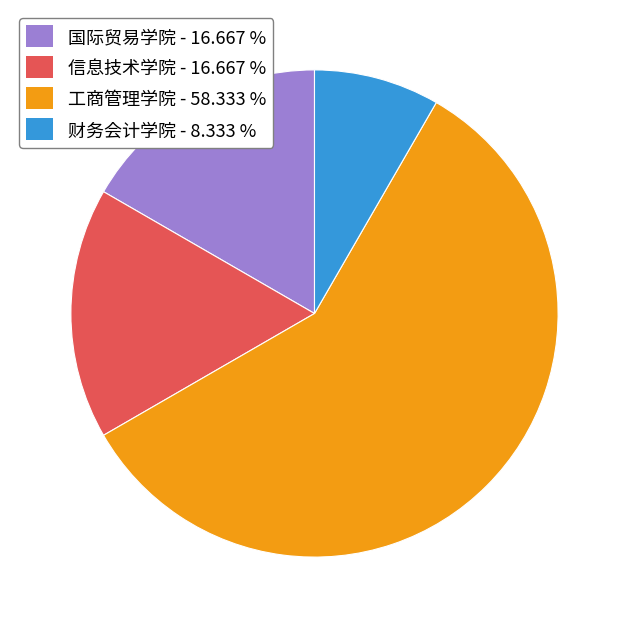

Which slice represents more than half of the pie?

工商管理学院